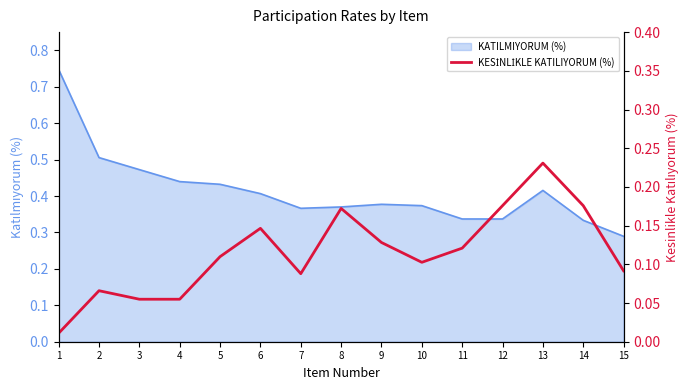

How many lines are shown in the chart?

1